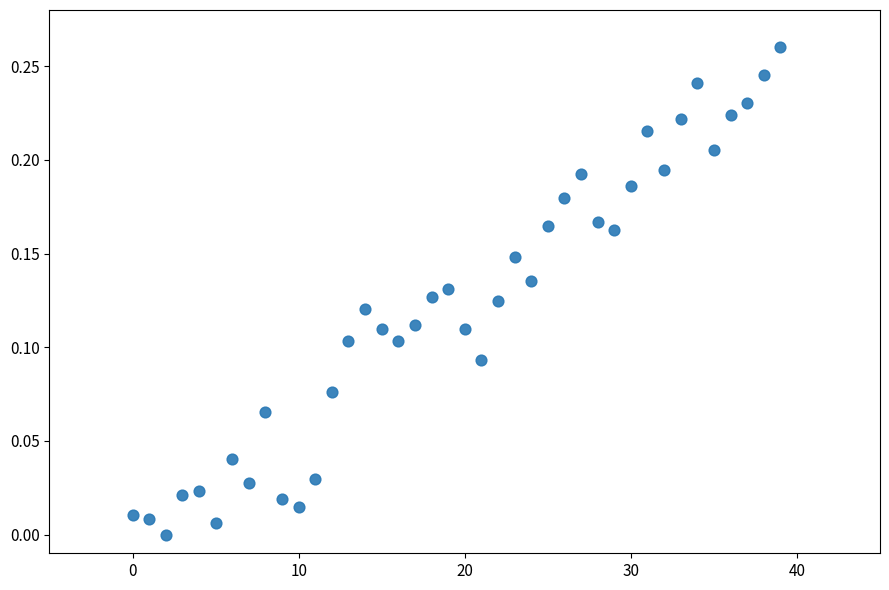

How many data points are displayed?

40